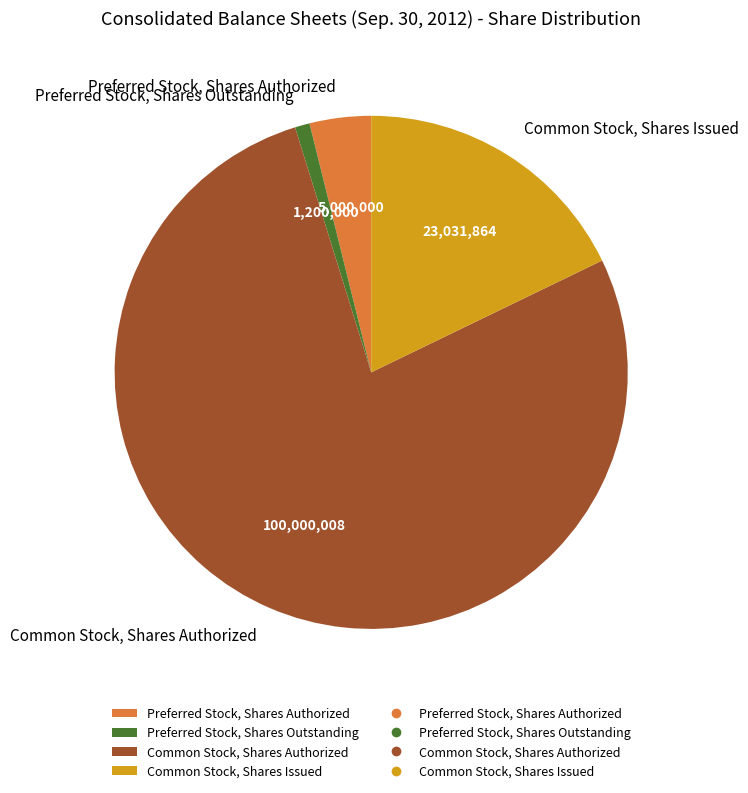

Which slice is the largest?

Common Stock, Shares Authorized